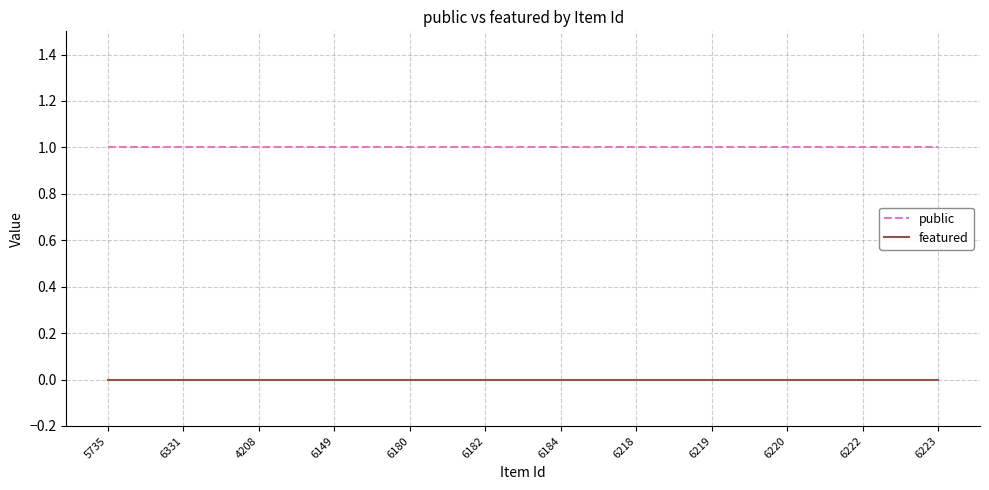

Which series has the largest total across all categories?

public